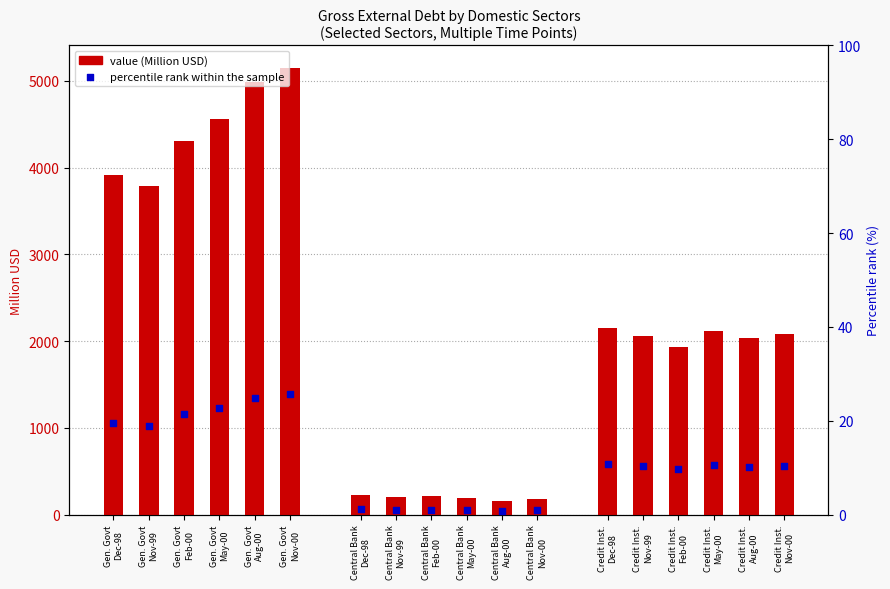

What are all the series names shown in the legend?

value, percentile rank within the sample